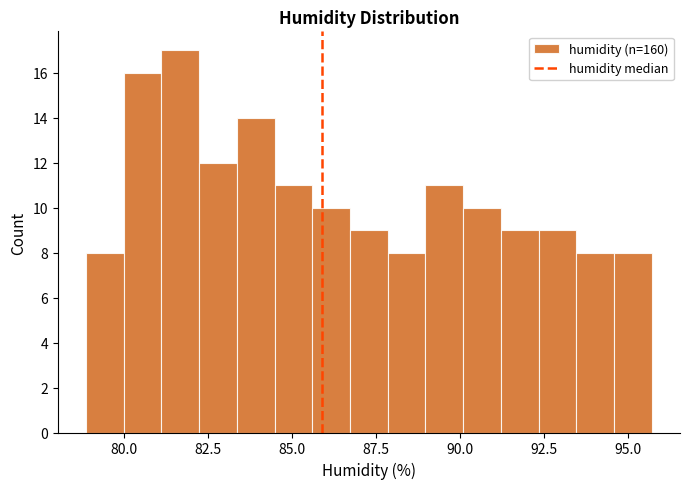

Read against the x-axis, roughly where is the centre of the tallest bar?

81.5